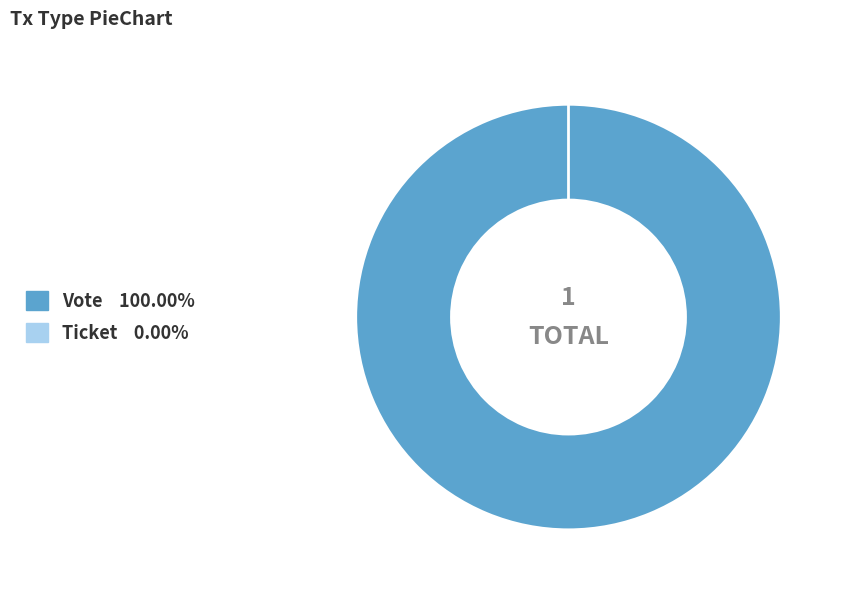

Which category has the smallest portion of the pie?

Ticket